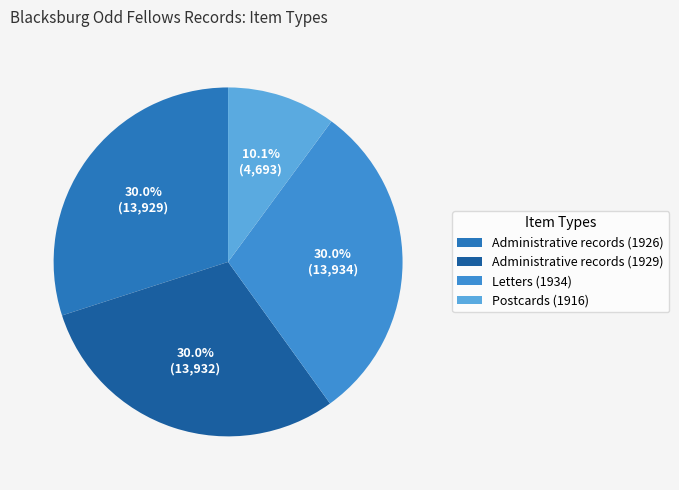

To the nearest percent, what is the average slice percentage?

25%